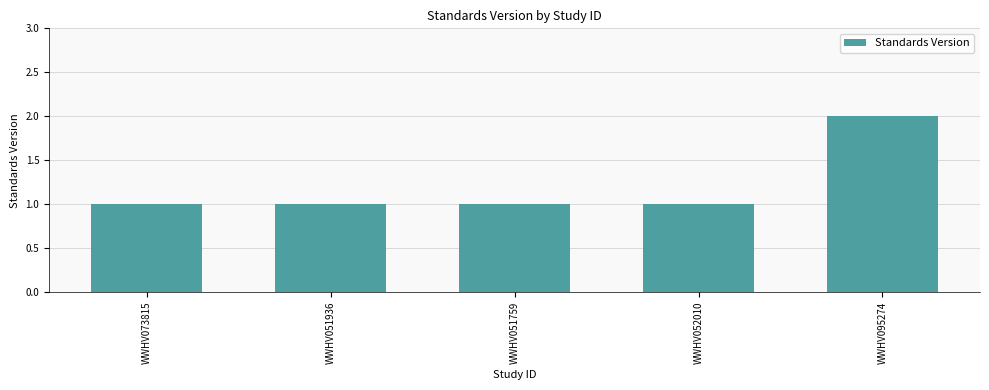

Is it true that the value at WWHV052010 is 1?

True